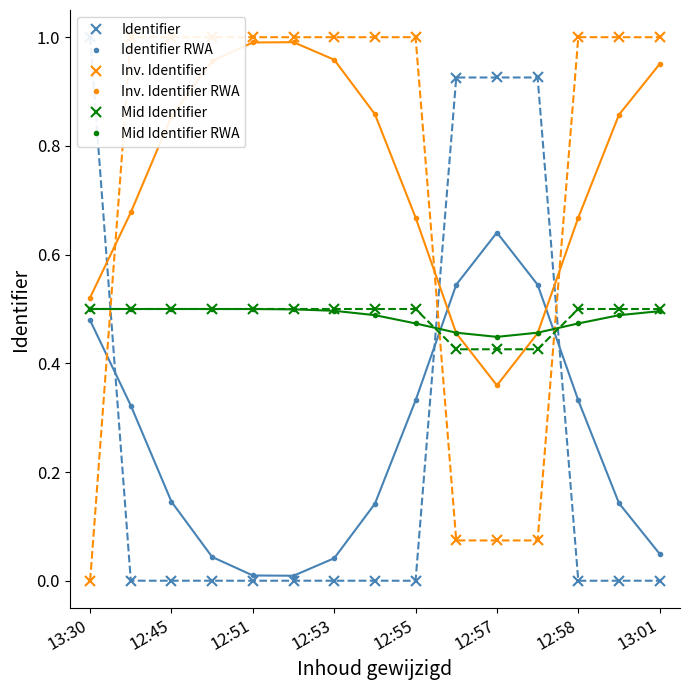

At which category is the sum across all series the highest?

13:30